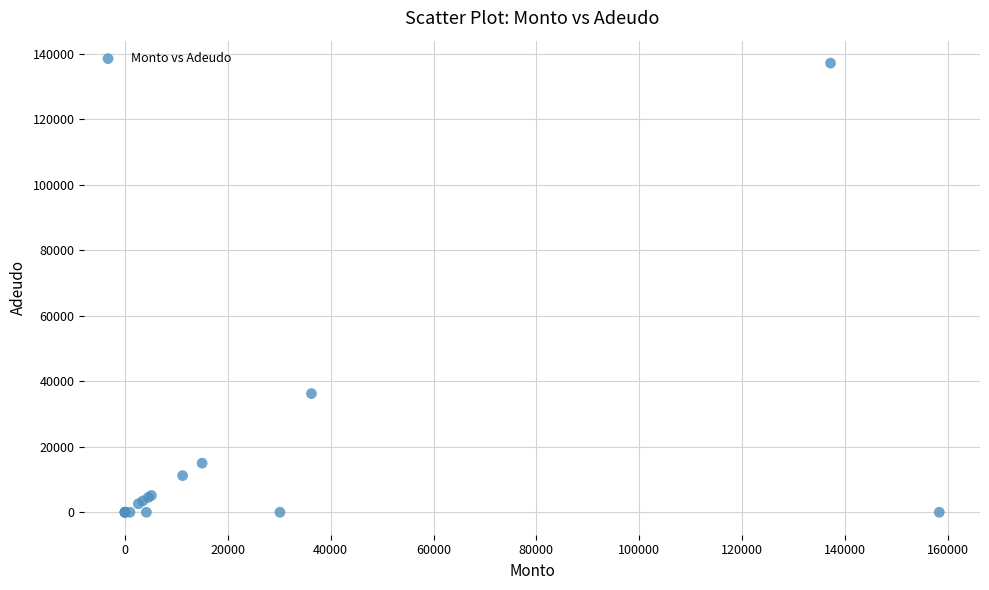

What Y value in the scatter plot is closest to 68607?

36260.0